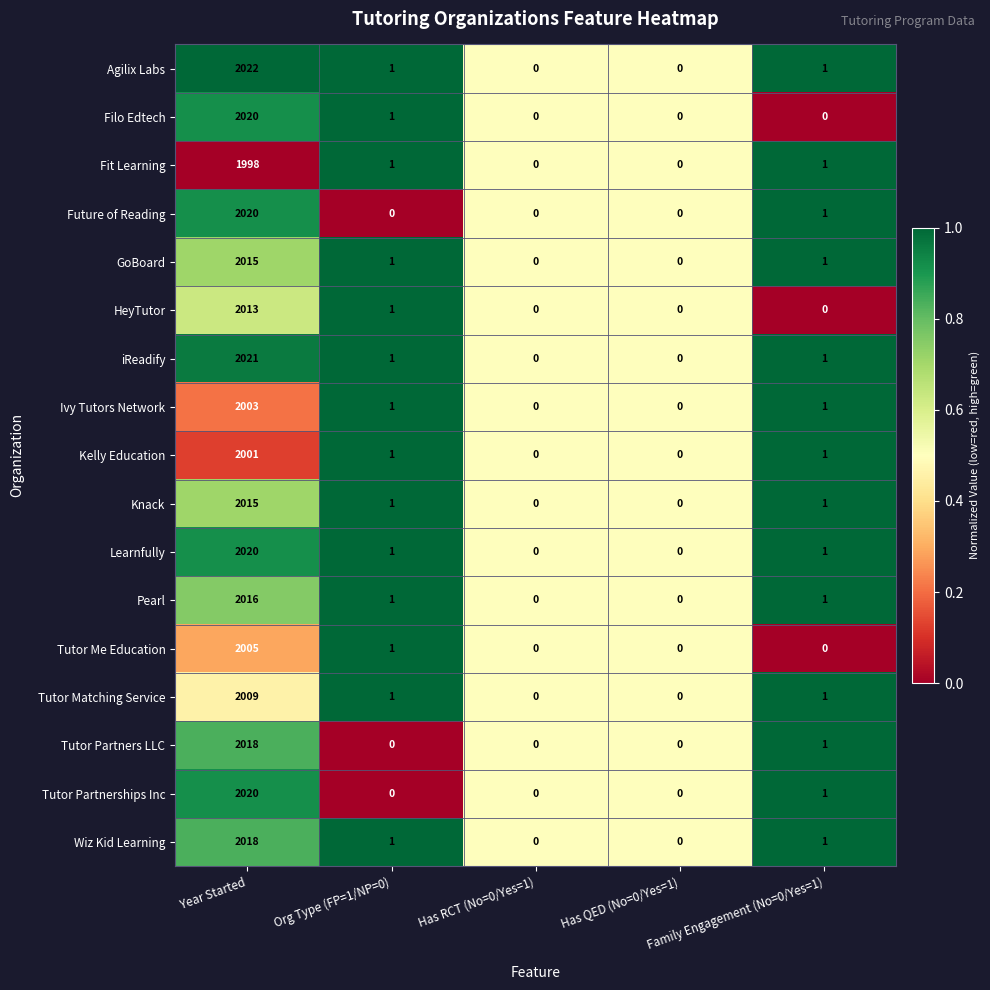

Which series has the largest range (max minus min)?

Agilix Labs